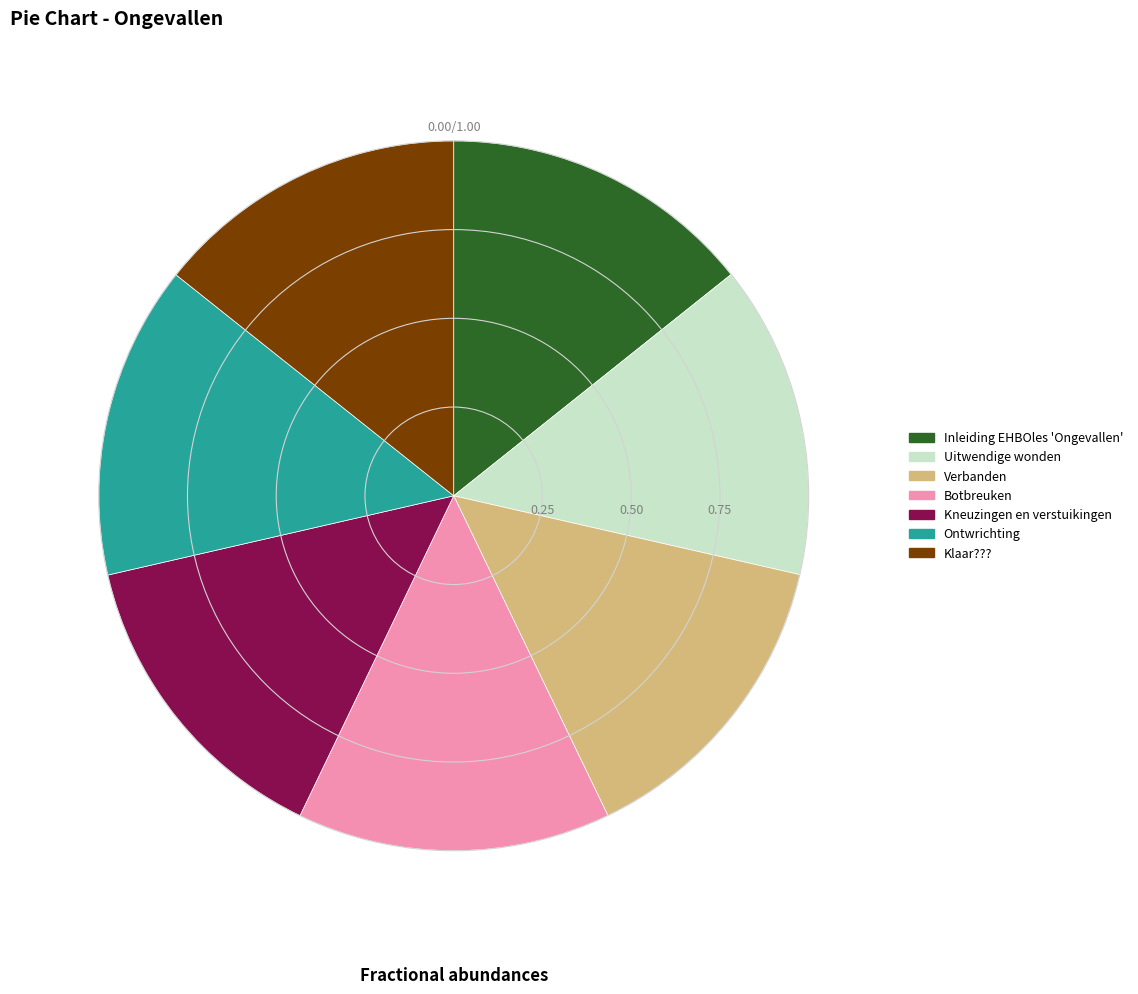

True or false: Uitwendige wonden accounts for 14% of the total.

True